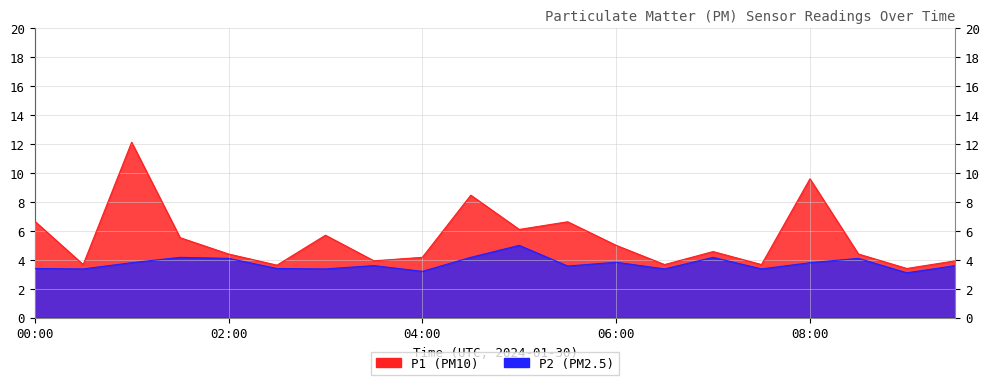

Rank the series by their maximum value, from highest to lowest.

P1, P2